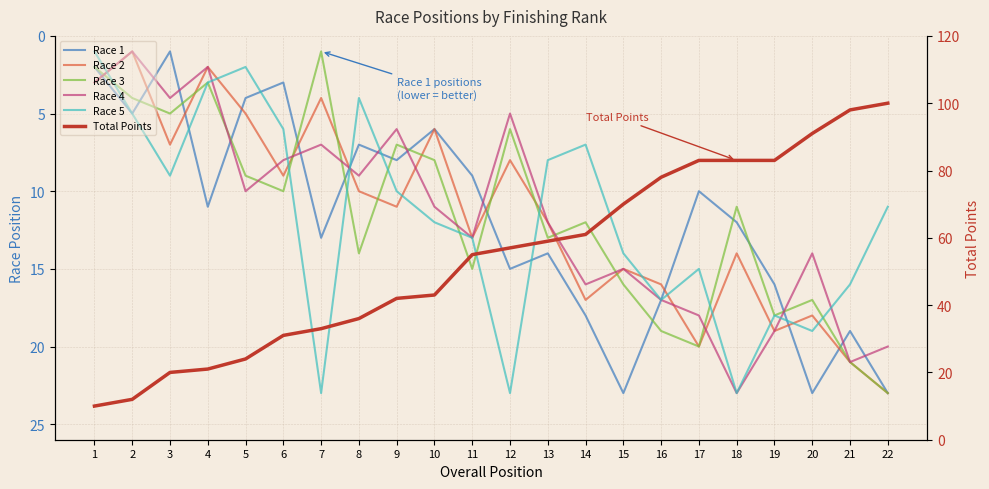

At which category is the sum across all series the highest?

22